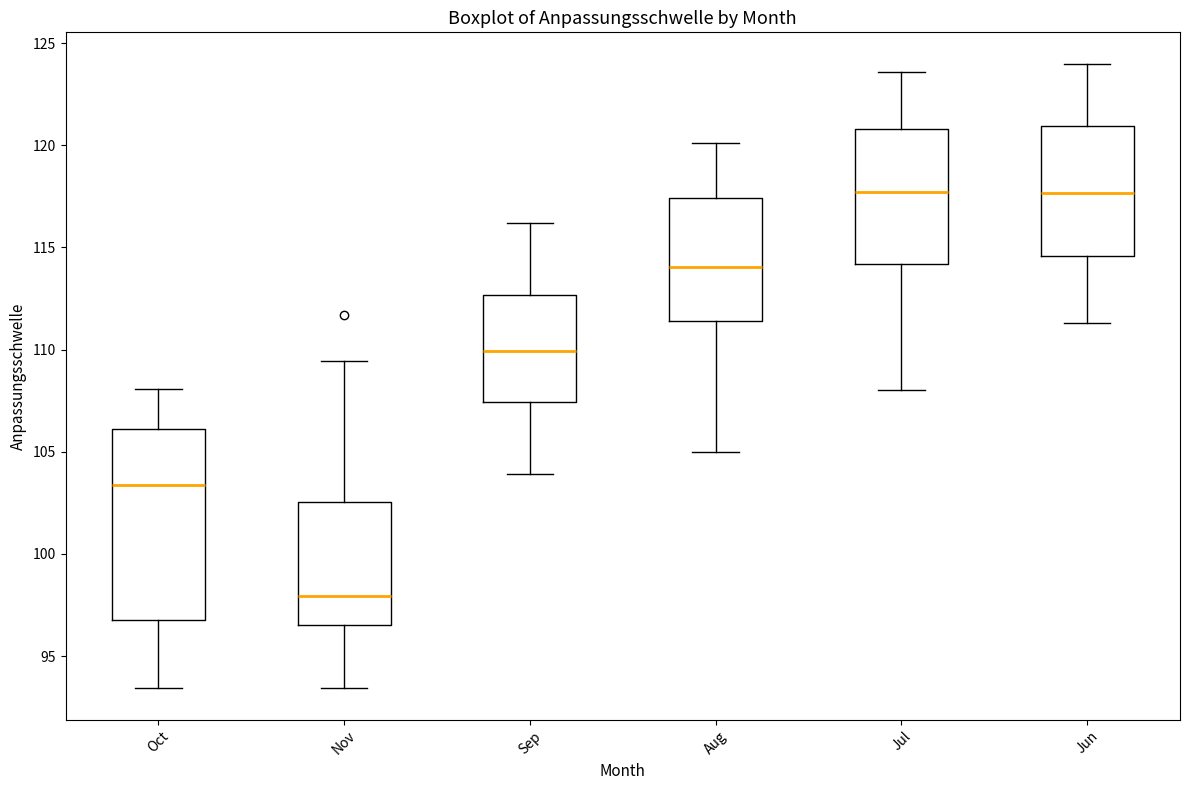

Reading left to right, read every box against the y-axis: the position of its median line, the range the box covers, and the ends of its whiskers. The values are not printed on the chart, so give them approximately, as read against the axis.

Oct: median 103.5, box 97.0 to 106.0, whiskers 93.5 to 108.0
Nov: median 98.0, box 96.5 to 102.5, whiskers 93.5 to 109.5
Sep: median 110.0, box 107.5 to 112.5, whiskers 104.0 to 116.0
Aug: median 114.0, box 111.5 to 117.5, whiskers 105.0 to 120.0
Jul: median 117.5, box 114.0 to 121.0, whiskers 108.0 to 123.5
Jun: median 117.5, box 114.5 to 121.0, whiskers 111.5 to 124.0